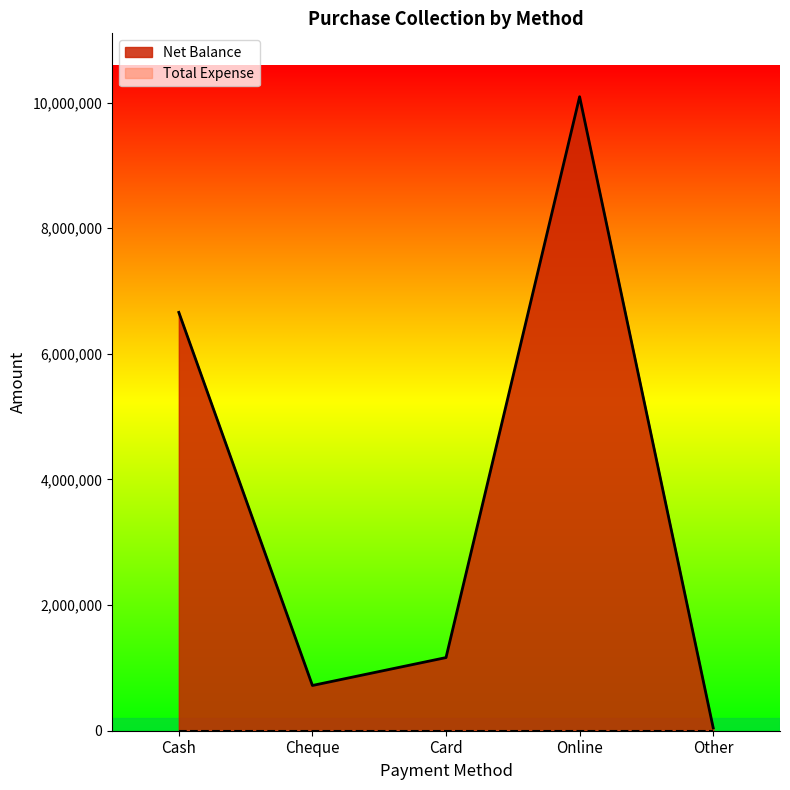

What is the greatest value displayed?

10094447